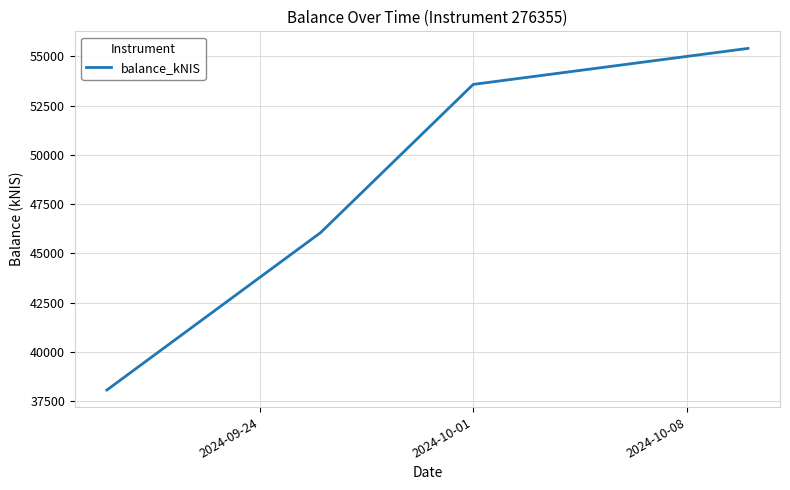

Count the number of data series in this chart.

1